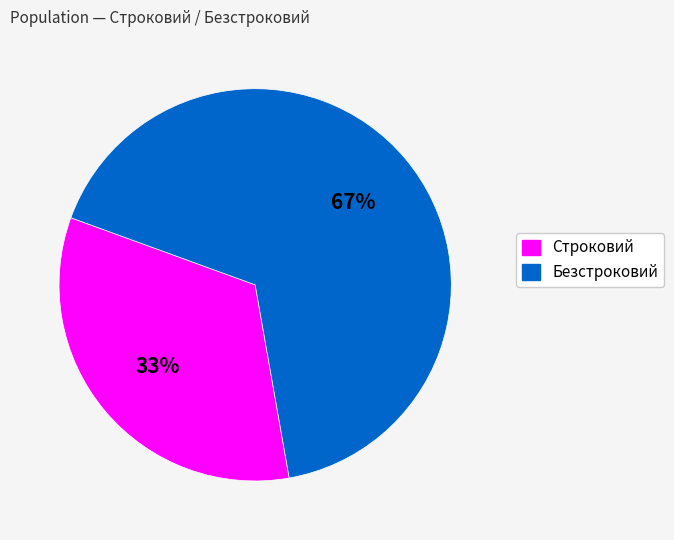

What percentage is the Безстроковий slice, to the nearest percent?

67%